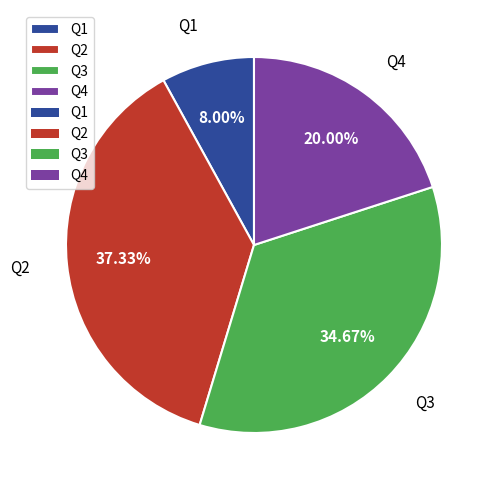

Is there a majority slice in this chart?

No